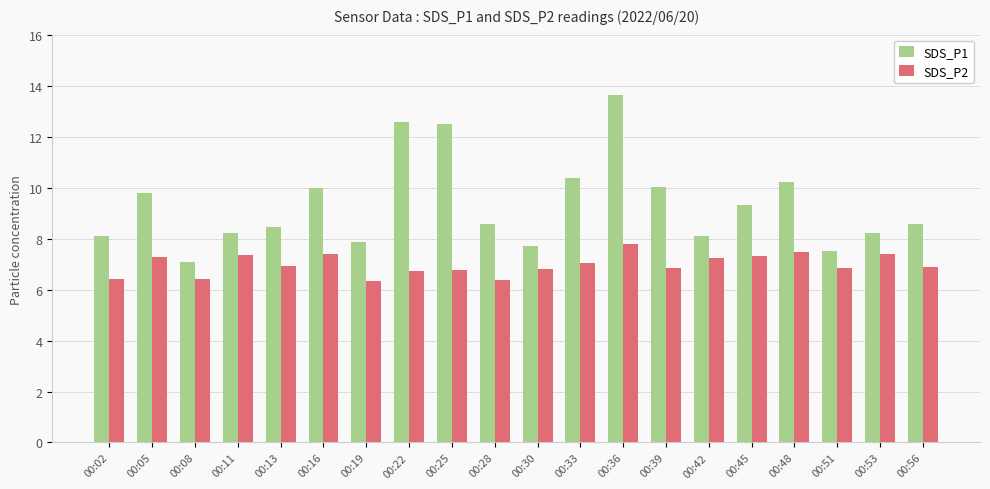

Which series has the widest spread of values?

SDS_P1